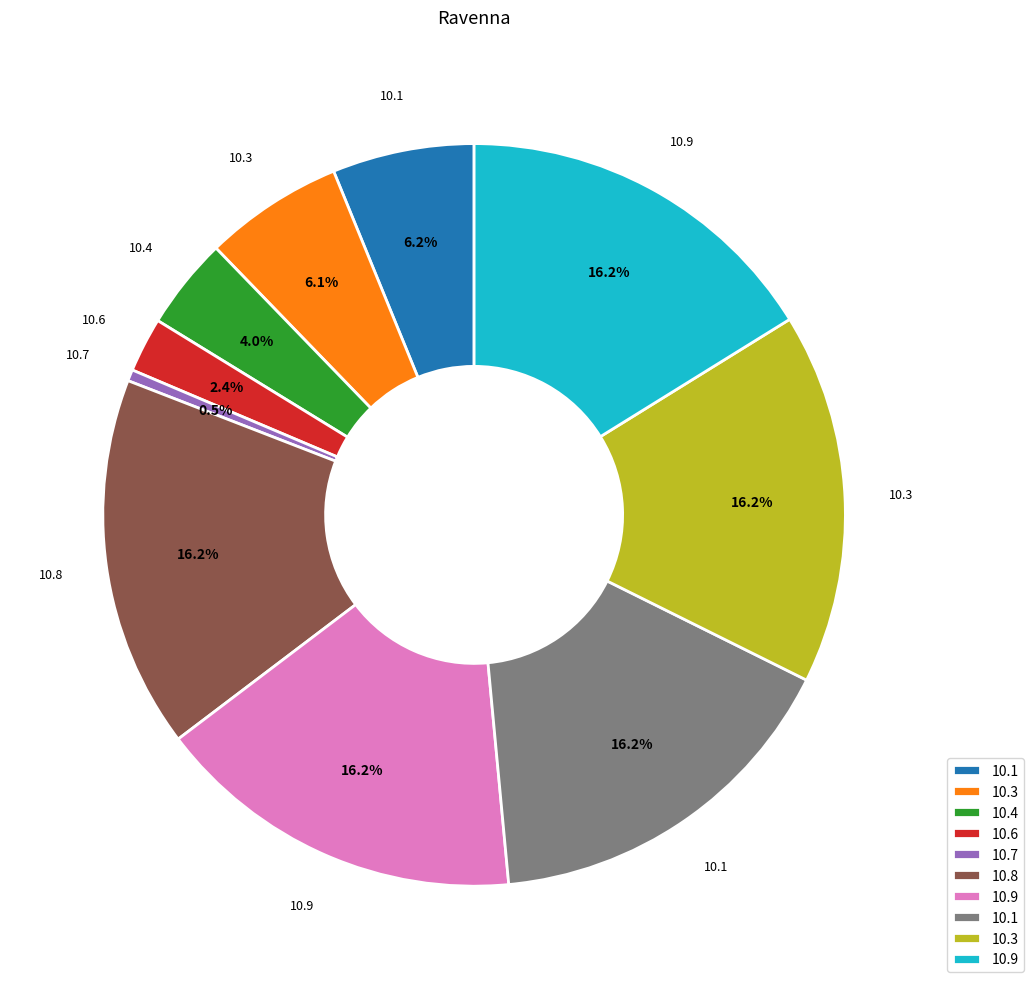

Is there a majority slice in this chart?

No